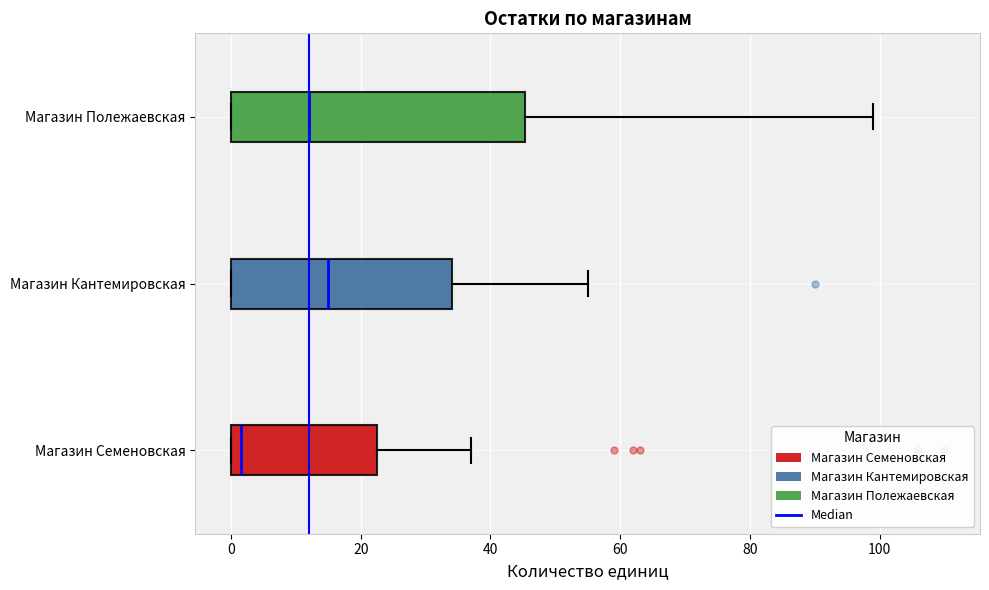

Reading bottom to top, read every box against the x-axis: the position of its median line, the range the box covers, and the ends of its whiskers. The values are not printed on the chart, so give them approximately, as read against the axis.

Магазин Семеновская: median 2, box 0 to 22, whiskers 0 to 38
Магазин Кантемировская: median 16, box 0 to 34, whiskers 0 to 56
Магазин Полежаевская: median 12, box 0 to 46, whiskers 0 to 100